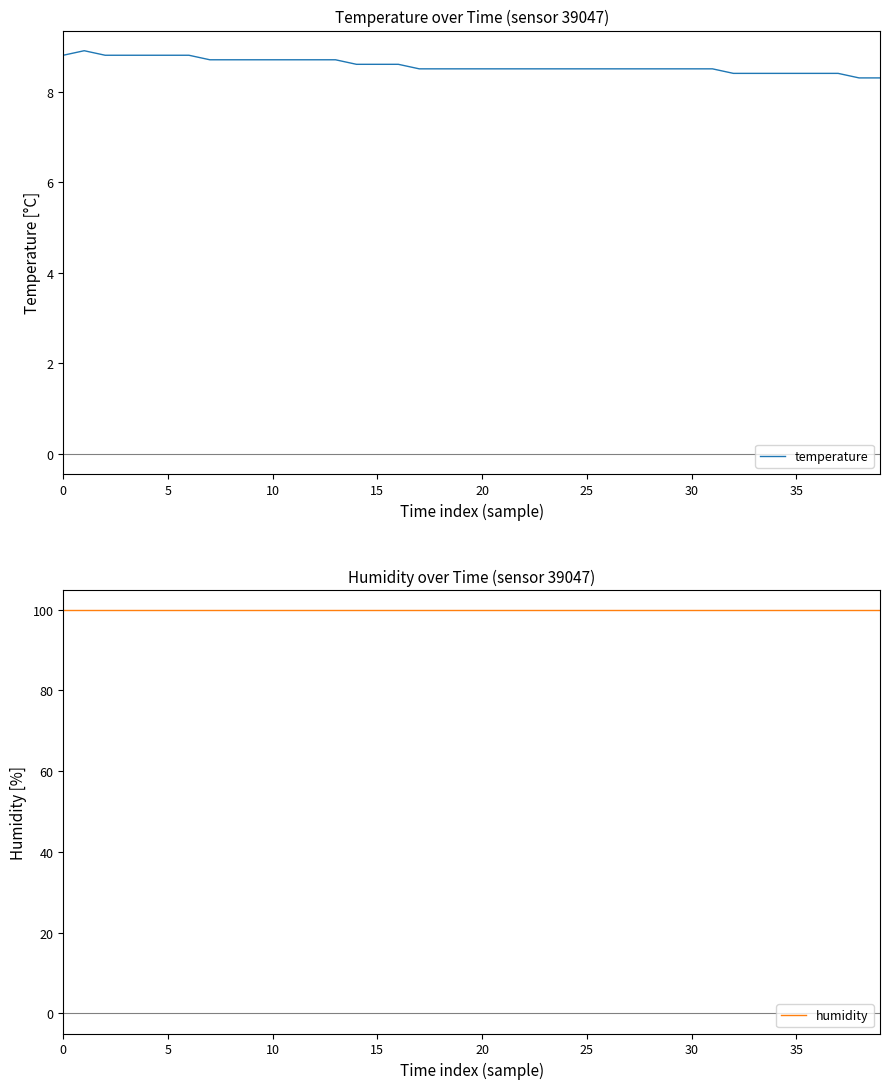

True or false: temperature and humidity cross at least once.

False